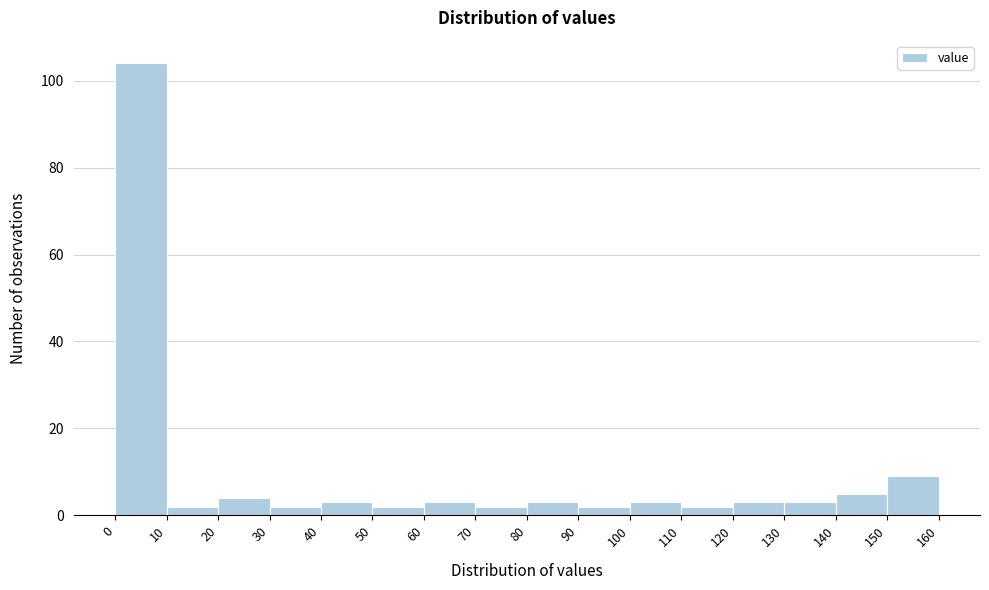

Reading left to right, transcribe this chart: for each bar, give the range it covers on the x-axis and its height. The values are not printed on the chart, so give them approximately, as read against the axis.

0 to 10: 104
10 to 20: 2
20 to 30: 4
30 to 40: 2
40 to 50: 4
50 to 60: 2
60 to 70: 4
70 to 80: 2
80 to 90: 4
90 to 100: 2
100 to 110: 4
110 to 120: 2
120 to 130: 4
130 to 140: 4
140 to 150: 6
150 to 160: 10